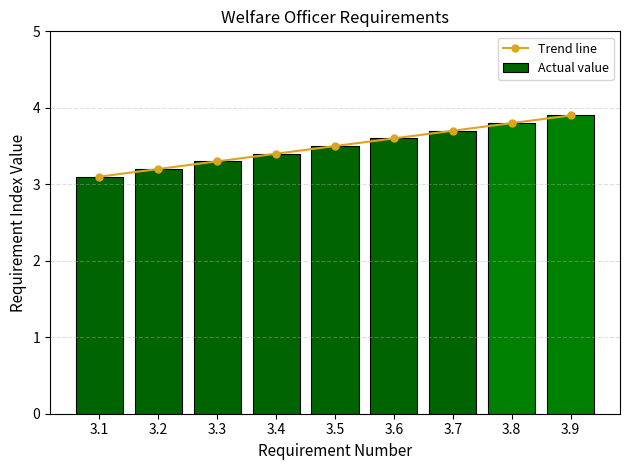

Reading left to right, what are all the values shown in this chart?

Trend line: 3.1	3.2	3.3	3.4	3.5	3.6	3.7	3.8	3.9
Actual value: 3.1	3.2	3.3	3.4	3.5	3.6	3.7	3.8	3.9